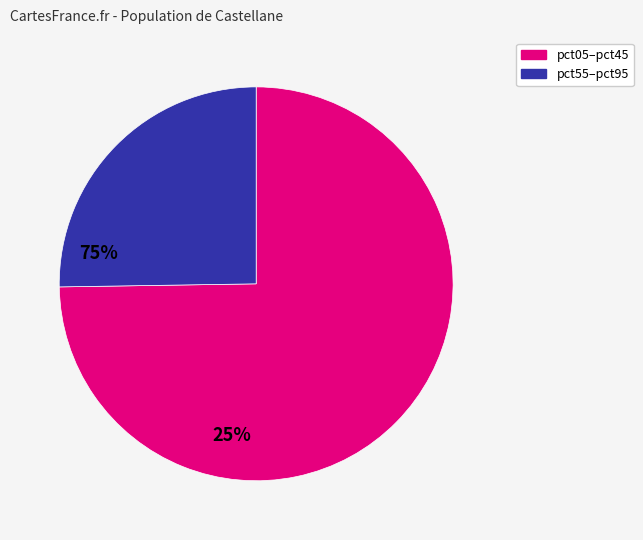

Does pct05–pct45 represent more than half of the total?

Yes